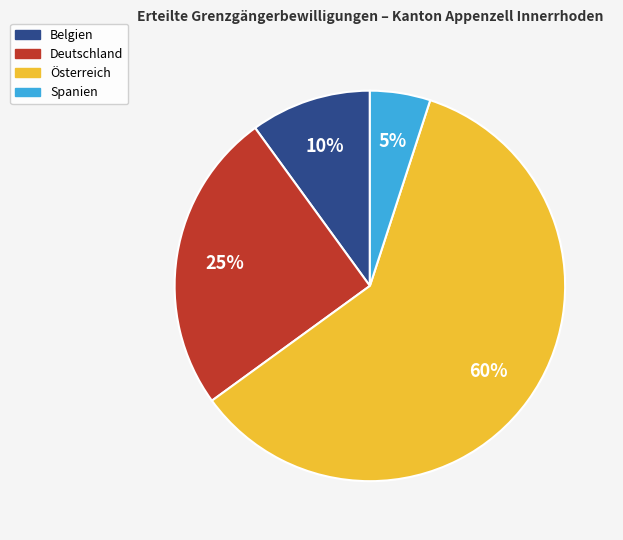

Count the number of slices in the pie.

4